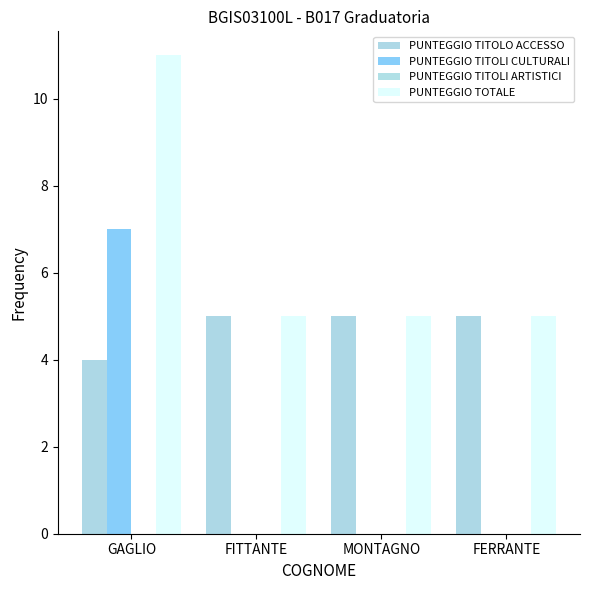

Does the chart contain stacked bars?

No